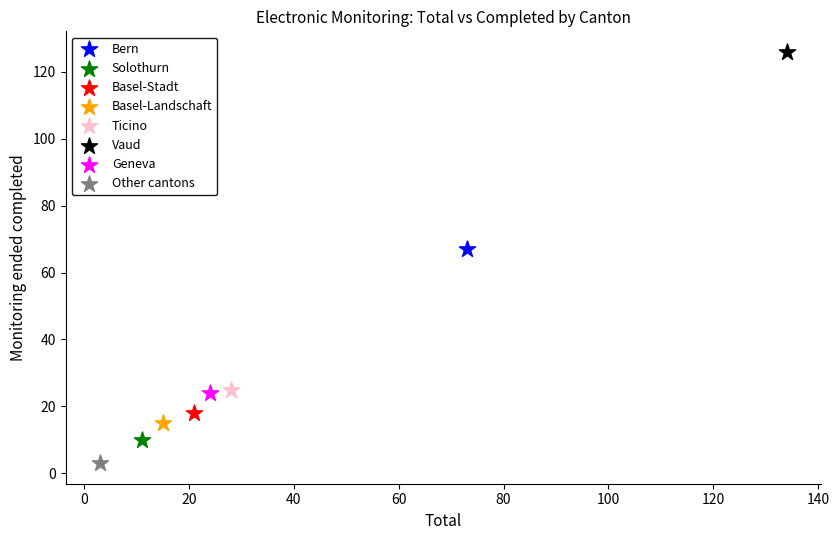

What are all the series names shown in the legend?

Bern, Solothurn, Basel-Stadt, Basel-Landschaft, Ticino, Vaud, Geneva, Other cantons